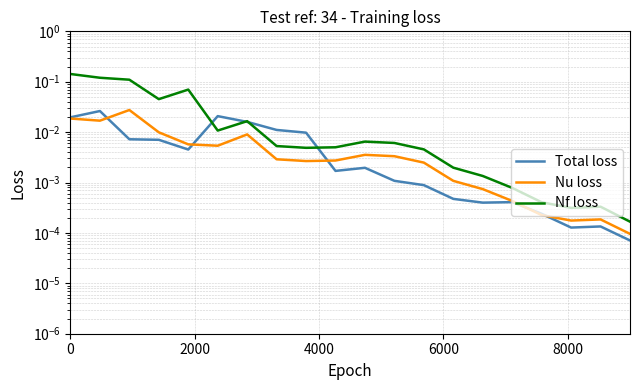

The value of Nu loss at 0 is 0.0. True or false?

True